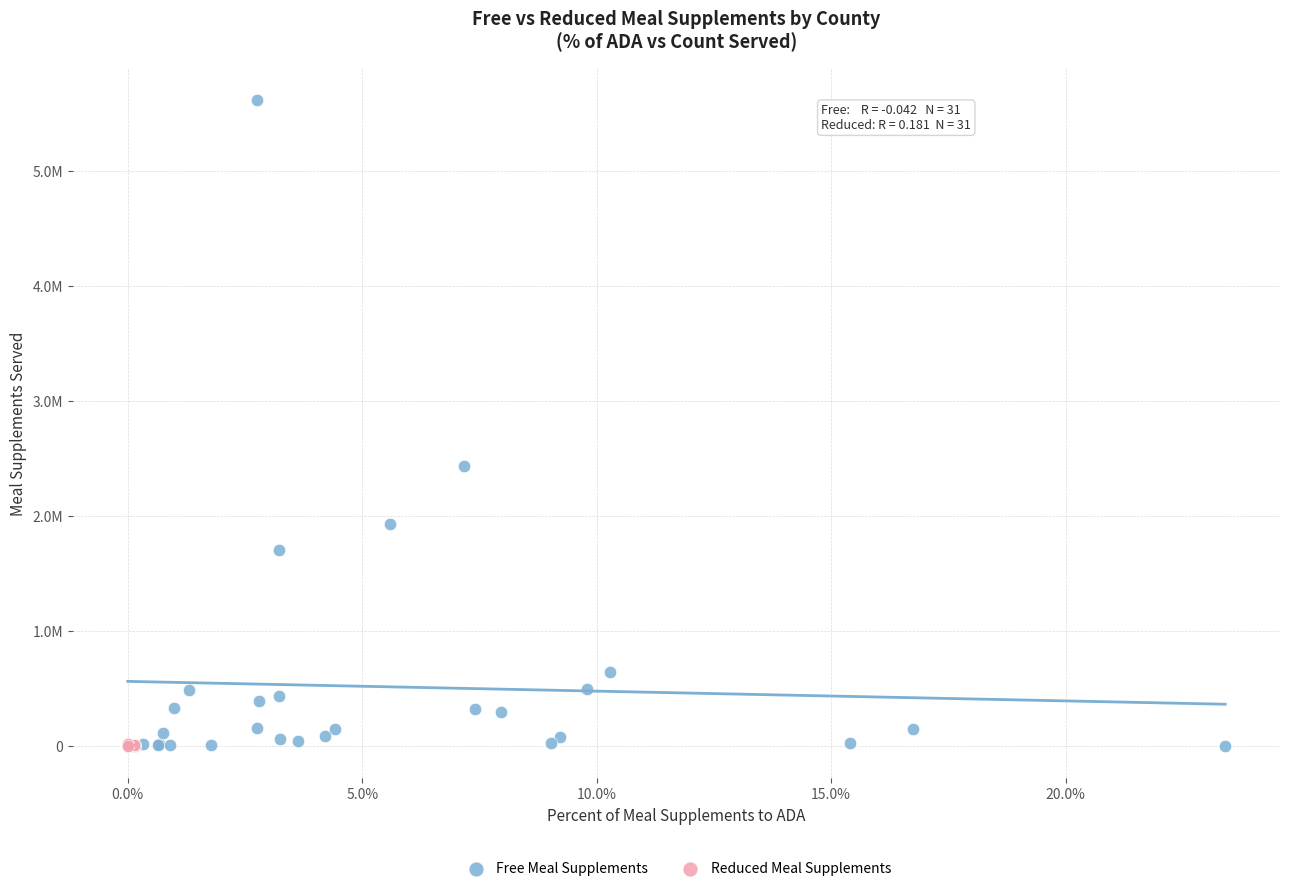

What are all the series names shown in the legend?

Free Meal Supplements, Reduced Meal Supplements